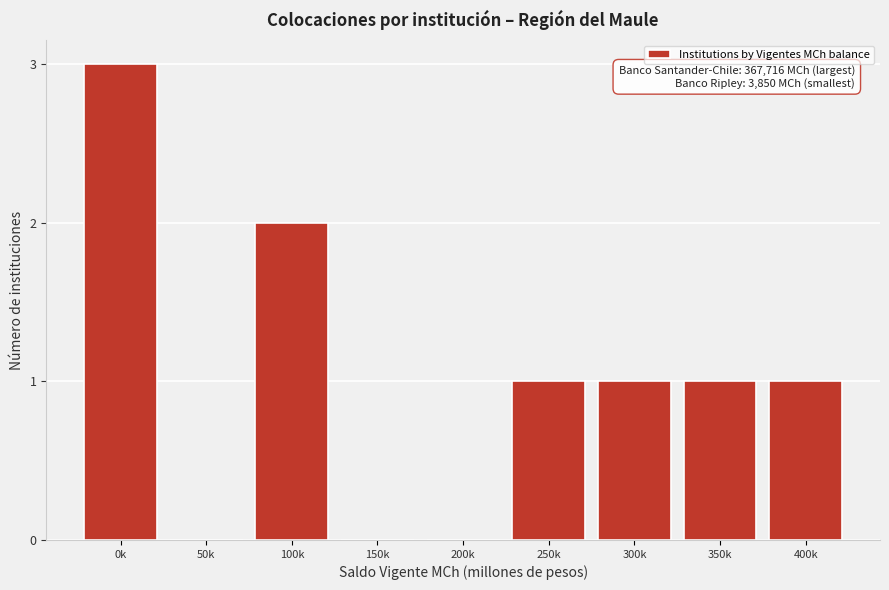

Reading left to right, extract all data points from this chart.

0k=3	50k=0	100k=2	150k=0	200k=0	250k=1	300k=1	350k=1	400k=1